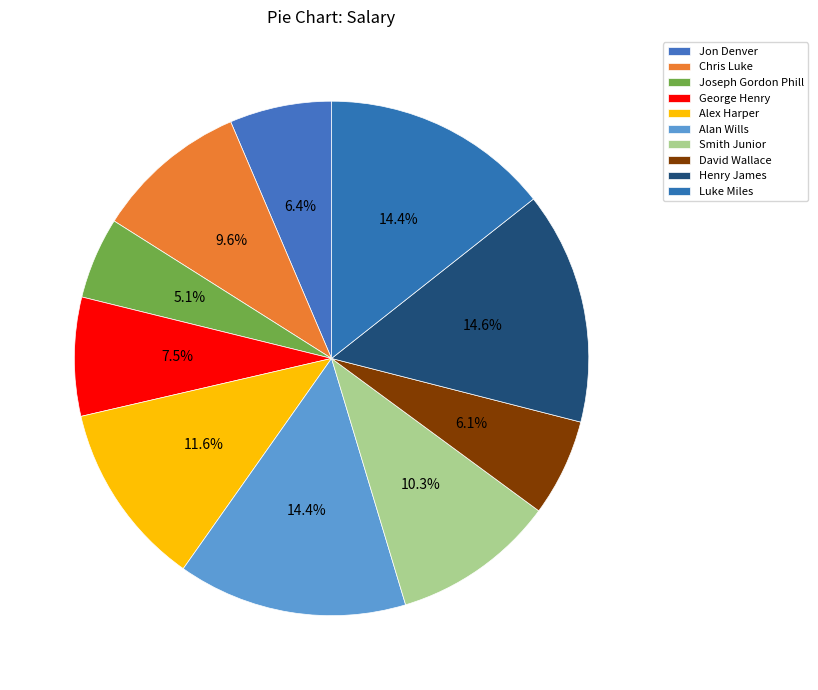

How many segments does this pie chart have?

10